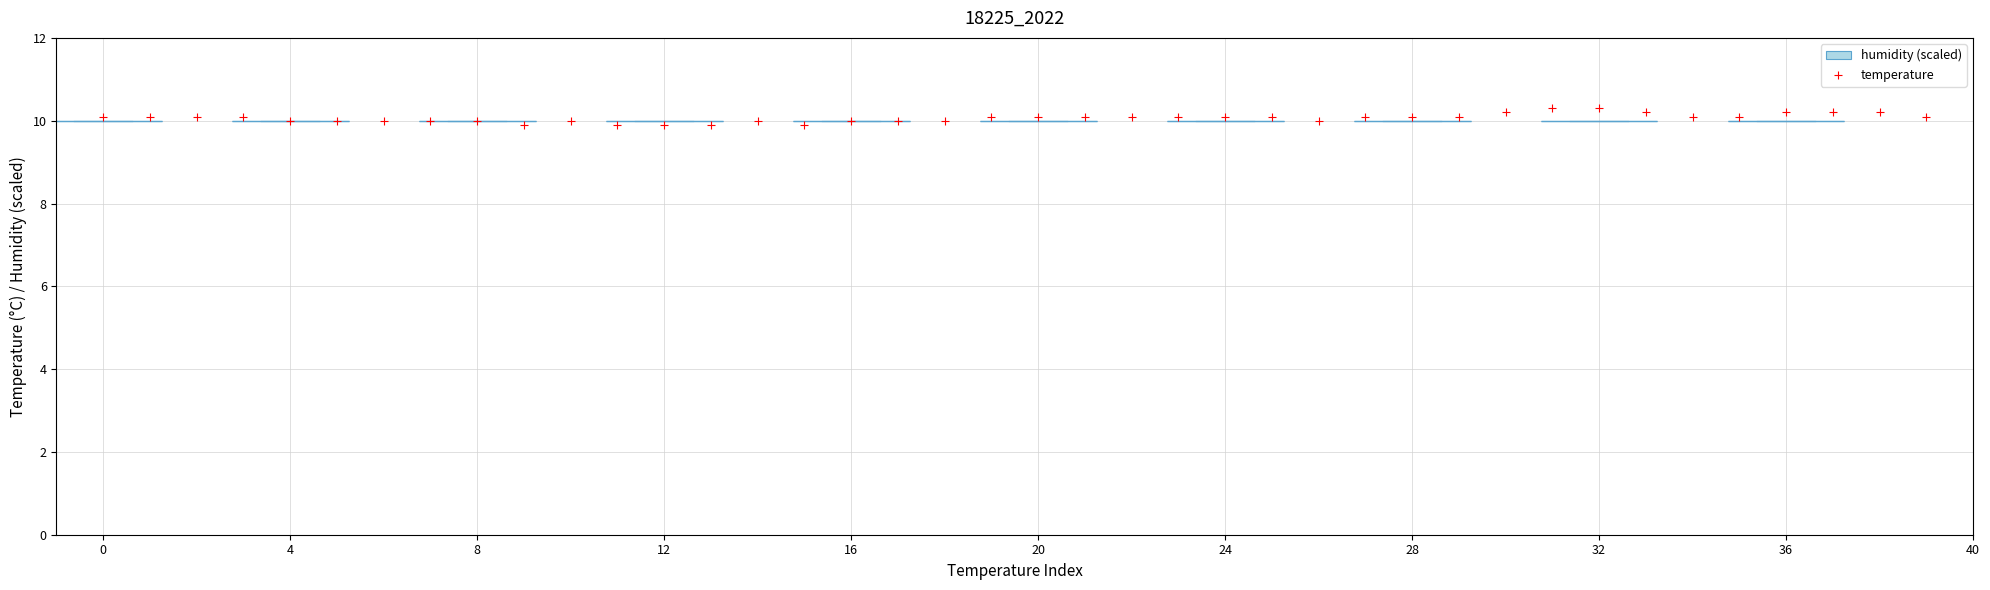

What is the range of Y values (max minus min)?

0.4